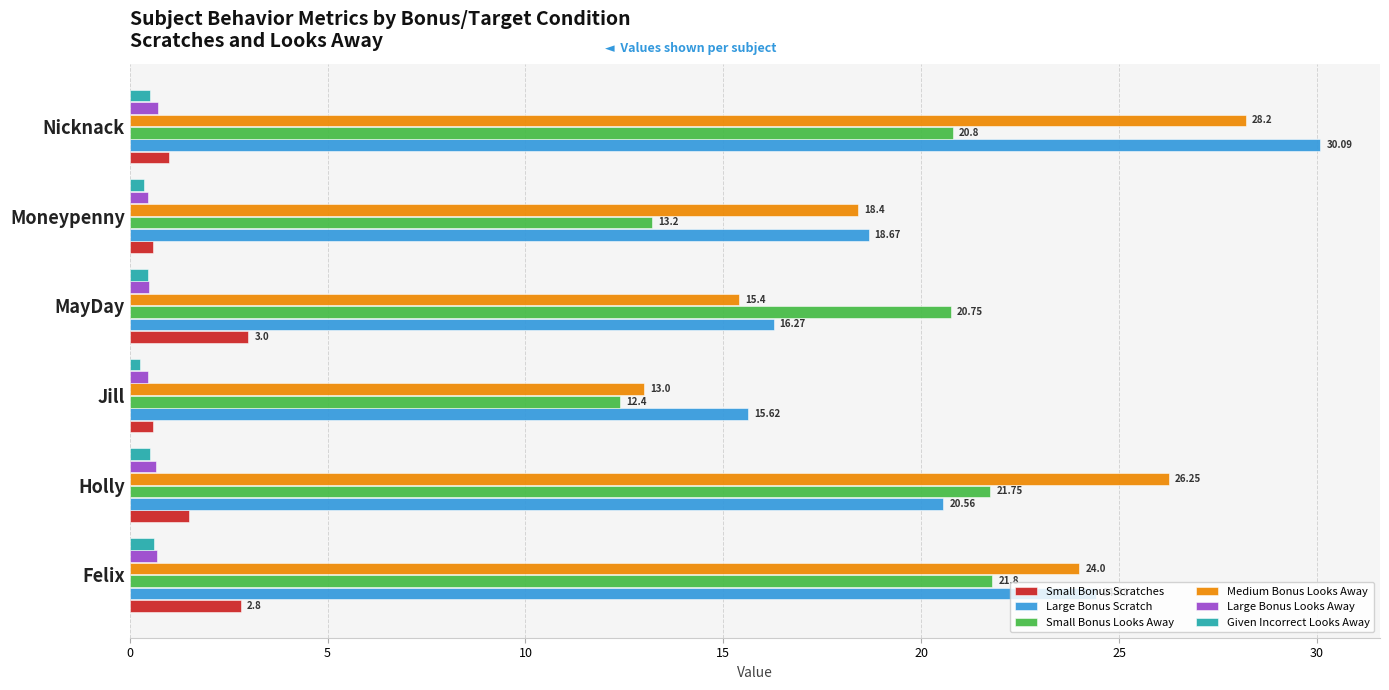

Which series has the largest total across all categories?

Large Bonus Scratch